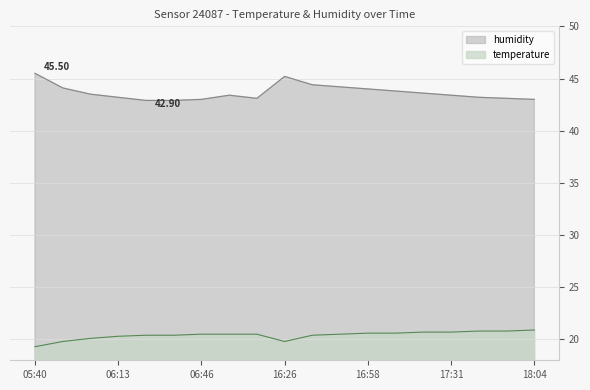

What is the spread (max minus min) of values at 06:24?

22.5